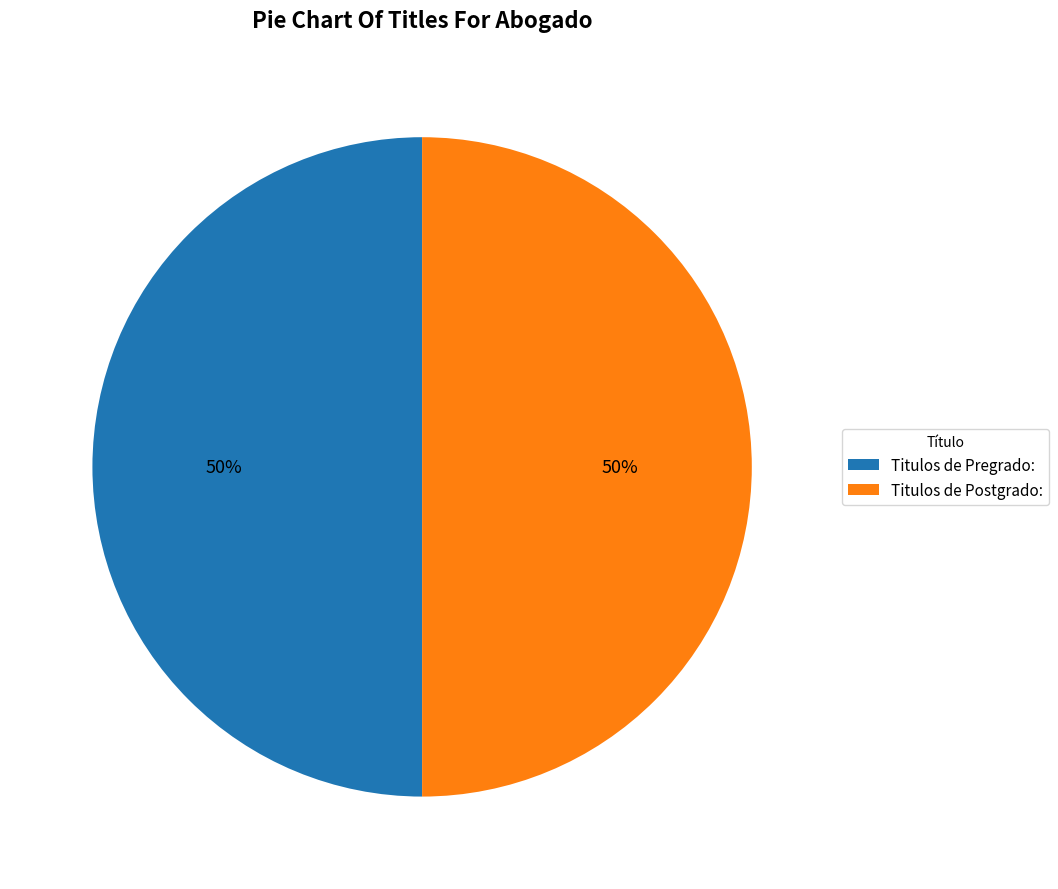

What percentage is the Titulos de Pregrado: slice, to the nearest percent?

50%